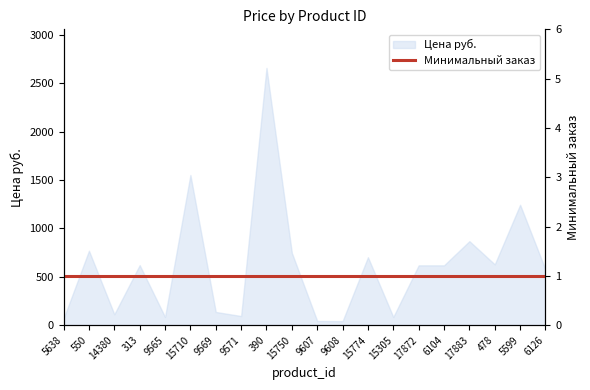

What is the difference between the maximum and minimum values?

2618